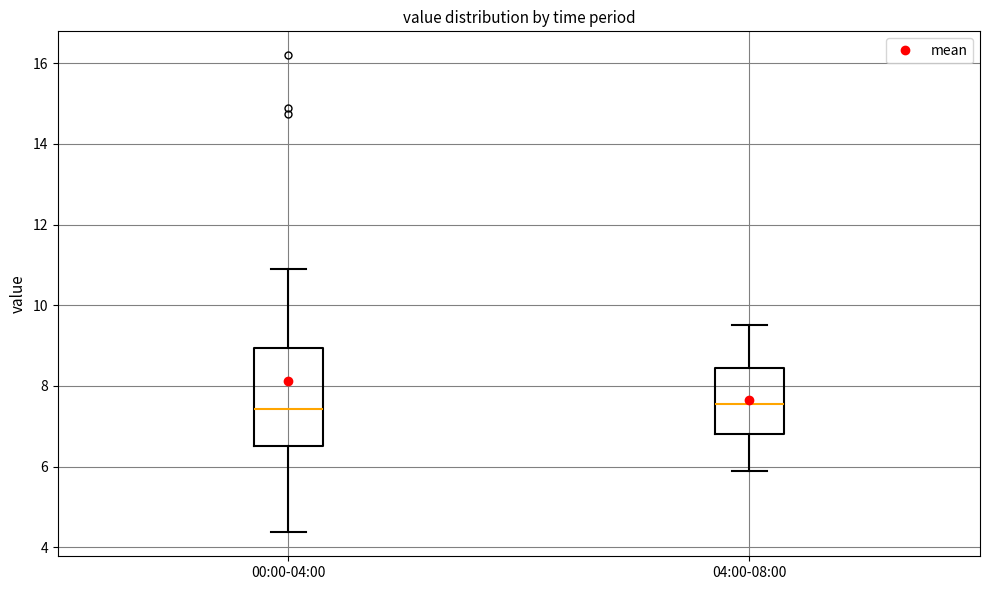

Reading left to right, read every box against the y-axis: the position of its median line, the range the box covers, and the ends of its whiskers. The values are not printed on the chart, so give them approximately, as read against the axis.

00:00-04:00: median 7.4, box 6.6 to 9.0, whiskers 4.4 to 11.0
04:00-08:00: median 7.6, box 6.8 to 8.4, whiskers 6.0 to 9.6